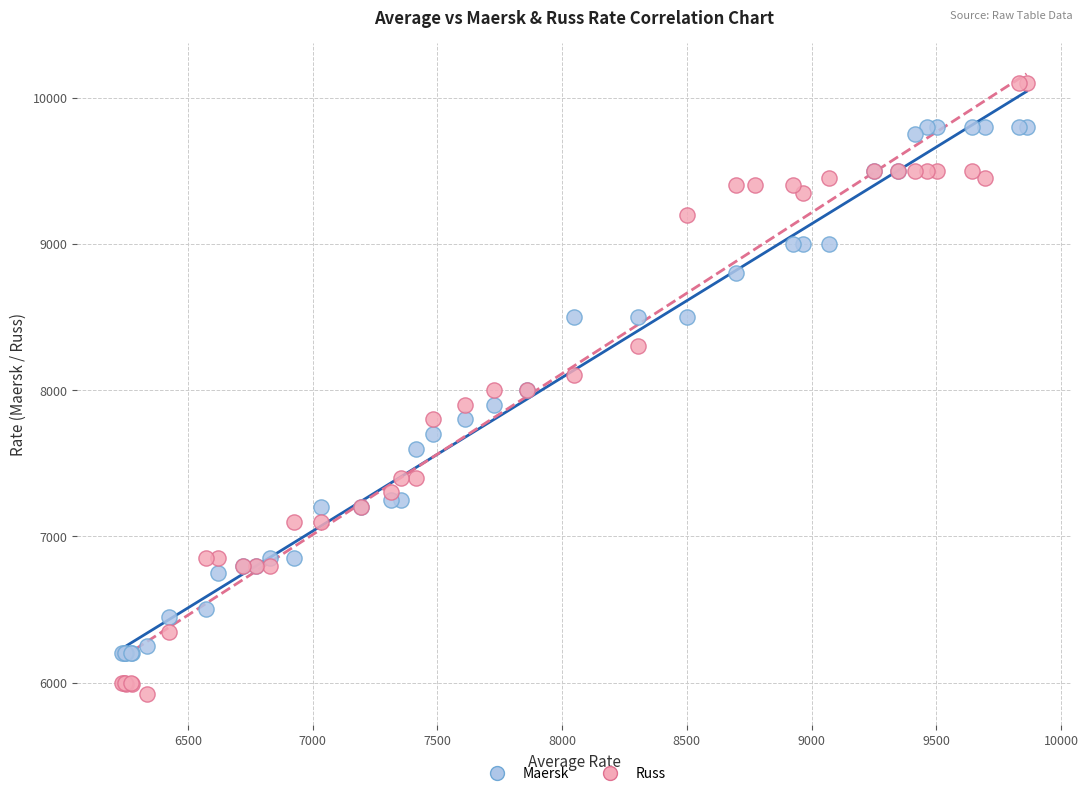

Which series reaches the minimum Y coordinate?

Russ